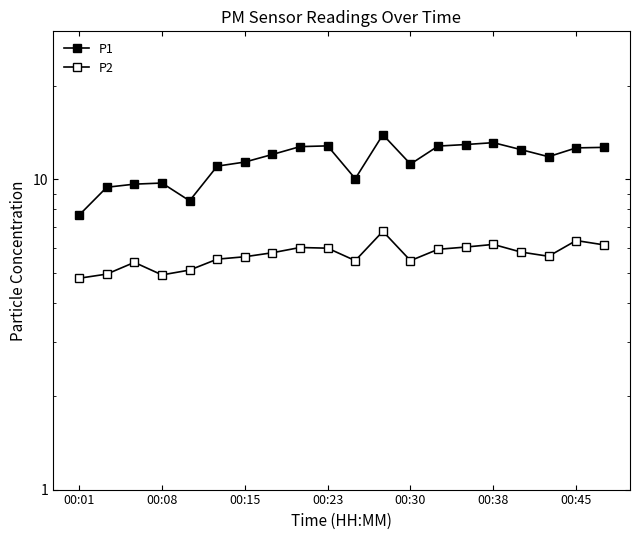

Reading left to right, what are all the values shown in this chart?

P1: 7.7	9.4	9.7	9.7	8.5	11.0	11.4	12.0	12.8	12.8	10.1	13.9	11.2	12.8	12.9	13.1	12.5	11.8	12.6	12.7
P2: 4.8	5.0	5.4	4.9	5.1	5.5	5.6	5.8	6.0	6.0	5.5	6.8	5.5	6.0	6.0	6.2	5.8	5.7	6.3	6.2